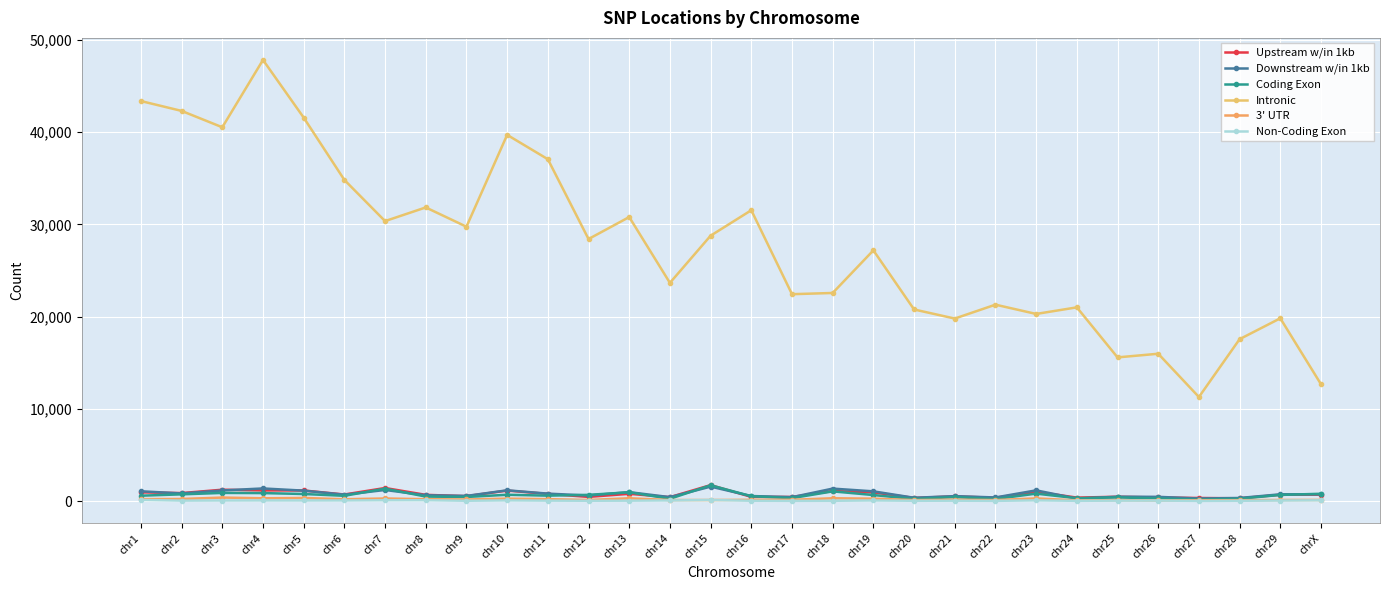

What is the label of the 26th point from the left?

chr26